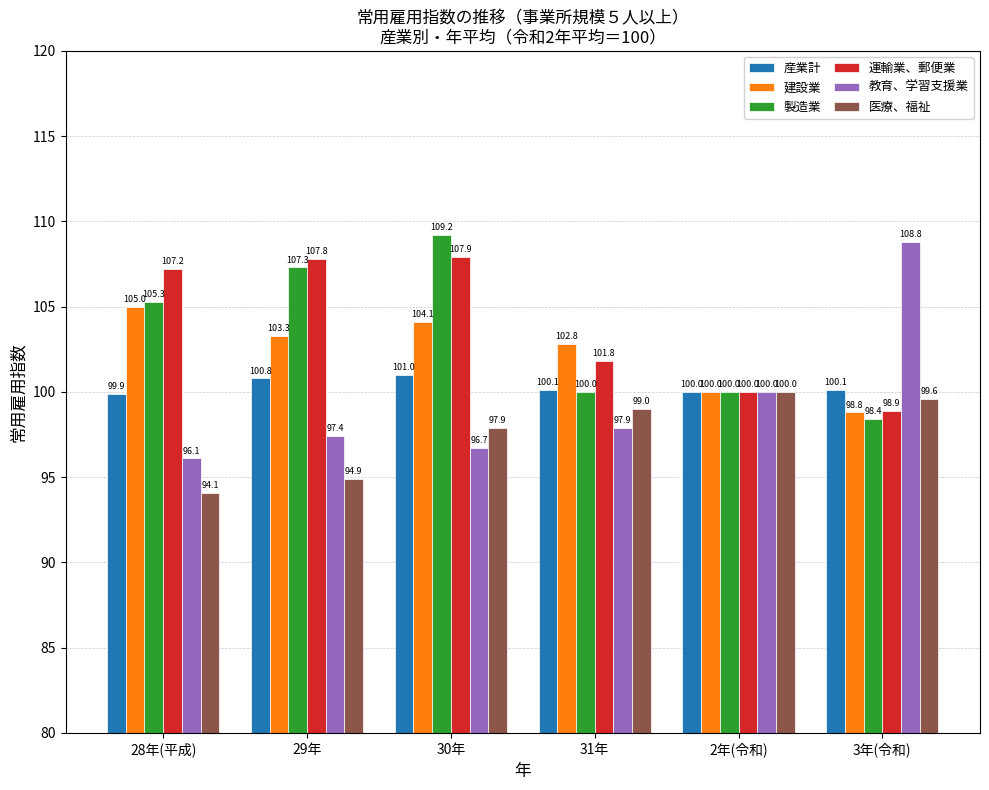

Reading left to right, transcribe all the data shown in this chart.

産業計: 99.9	100.8	101.0	100.1	100.0	100.1
建設業: 105.0	103.3	104.1	102.8	100.0	98.8
製造業: 105.3	107.3	109.2	100.0	100.0	98.4
運輸業、郵便業: 107.2	107.8	107.9	101.8	100.0	98.9
教育、学習支援業: 96.1	97.4	96.7	97.9	100.0	108.8
医療、福祉: 94.1	94.9	97.9	99.0	100.0	99.6